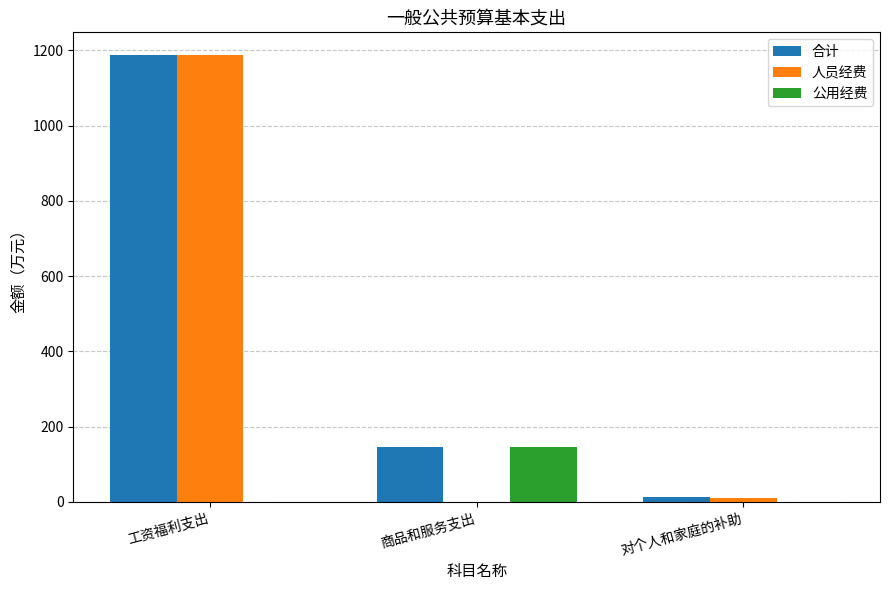

Is the value of 合计 at 工资福利支出 greater than the value of 人员经费 at 对个人和家庭的补助?

Yes